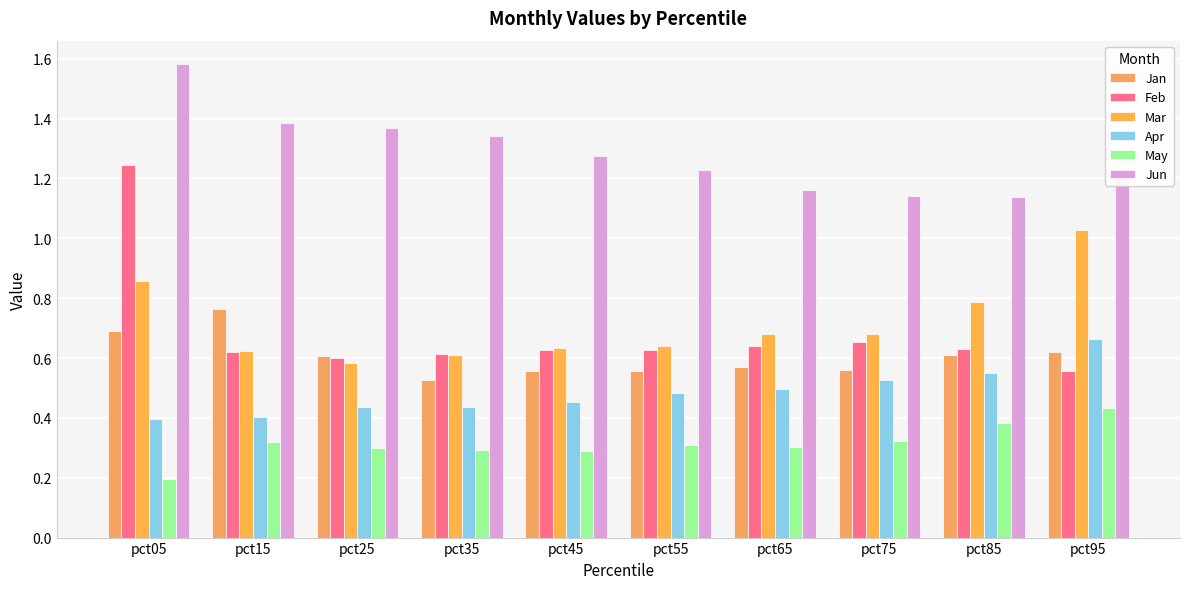

How many bars are there in total?

60